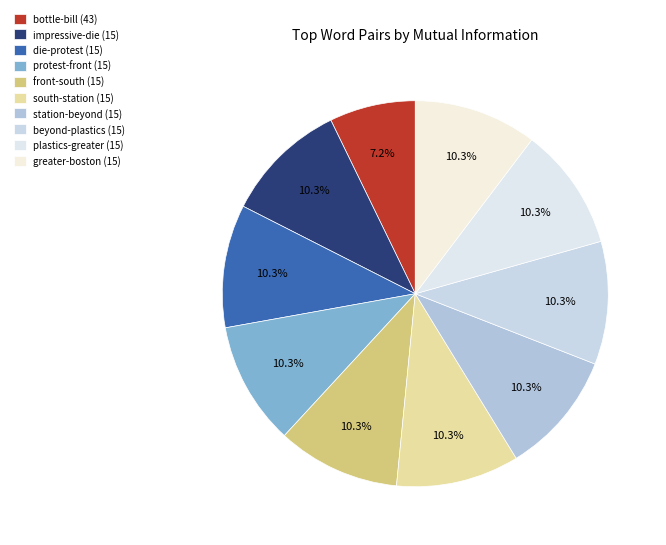

What percentage is the protest-front (15) slice, to the nearest percent?

10%